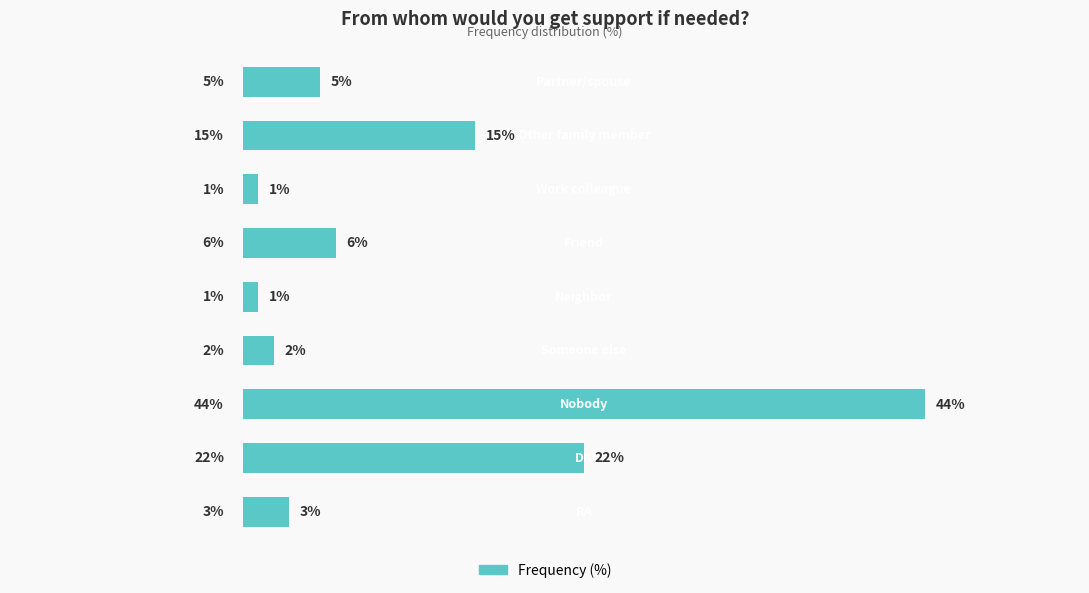

Does the chart contain any negative values?

No